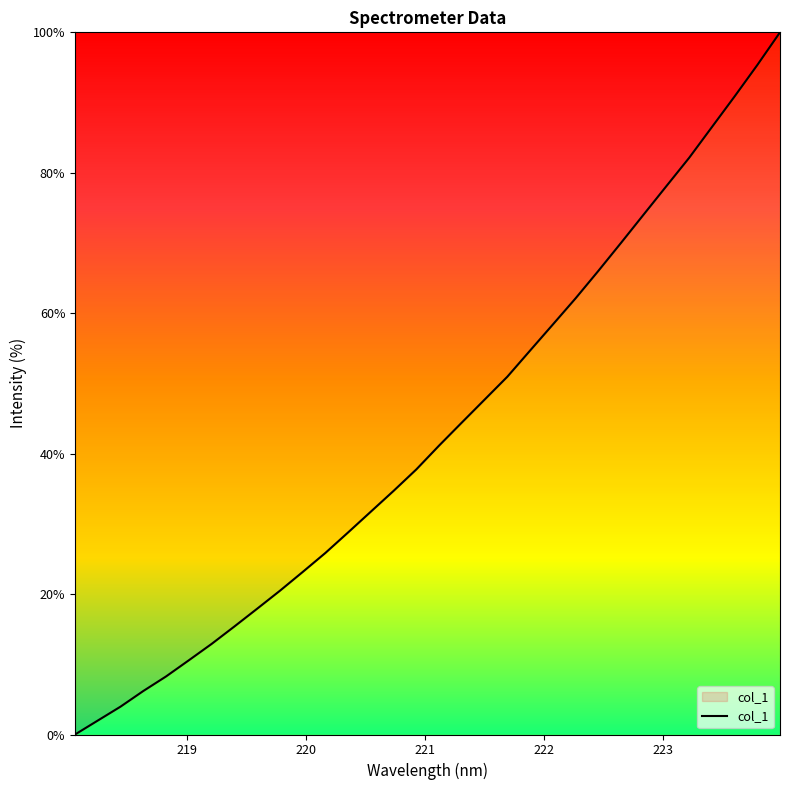

What is the difference between the maximum and second lowest values?

98.0